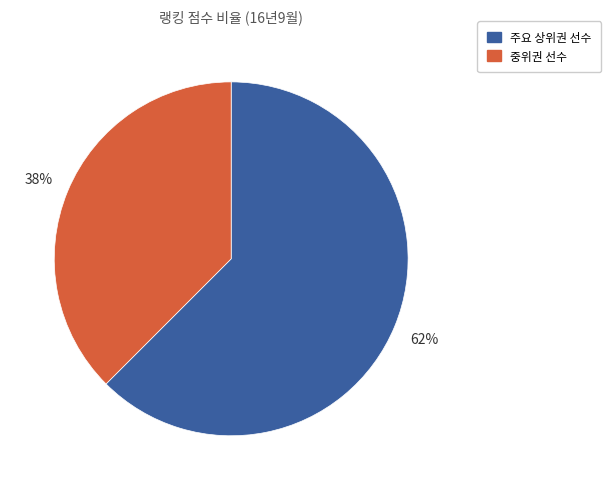

How many segments does this pie chart have?

2